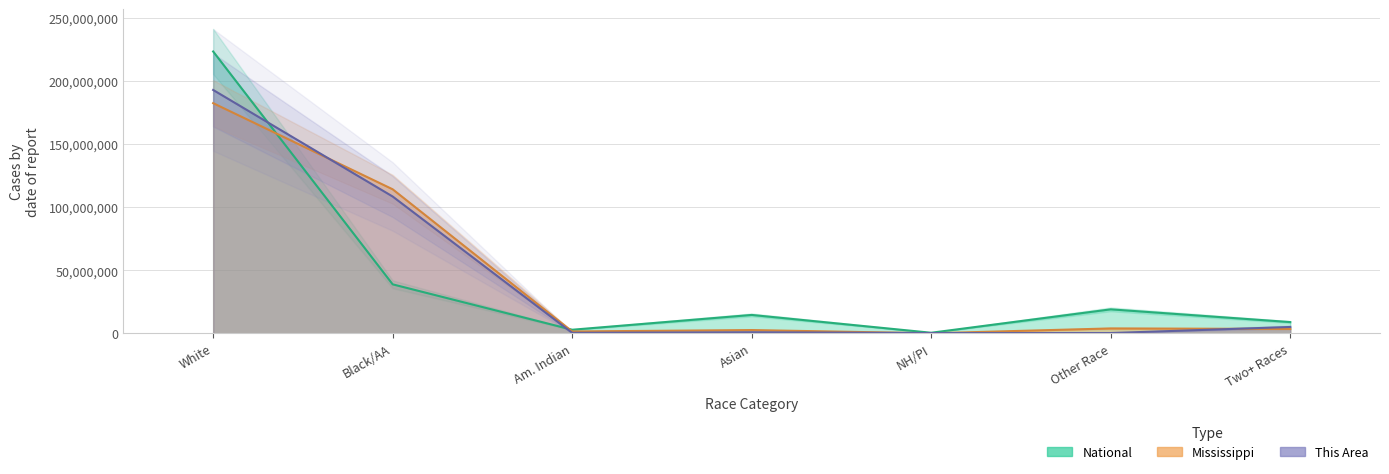

What is the value of the Mississippi point at the 4th from the left?

2678440.2